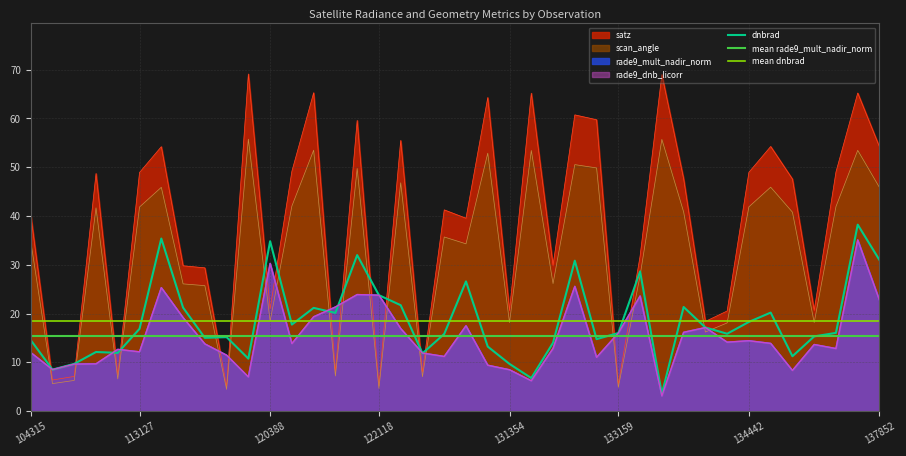

Between which two adjacent categories do dnbrad and scan_angle first intersect?

104315 and 104431